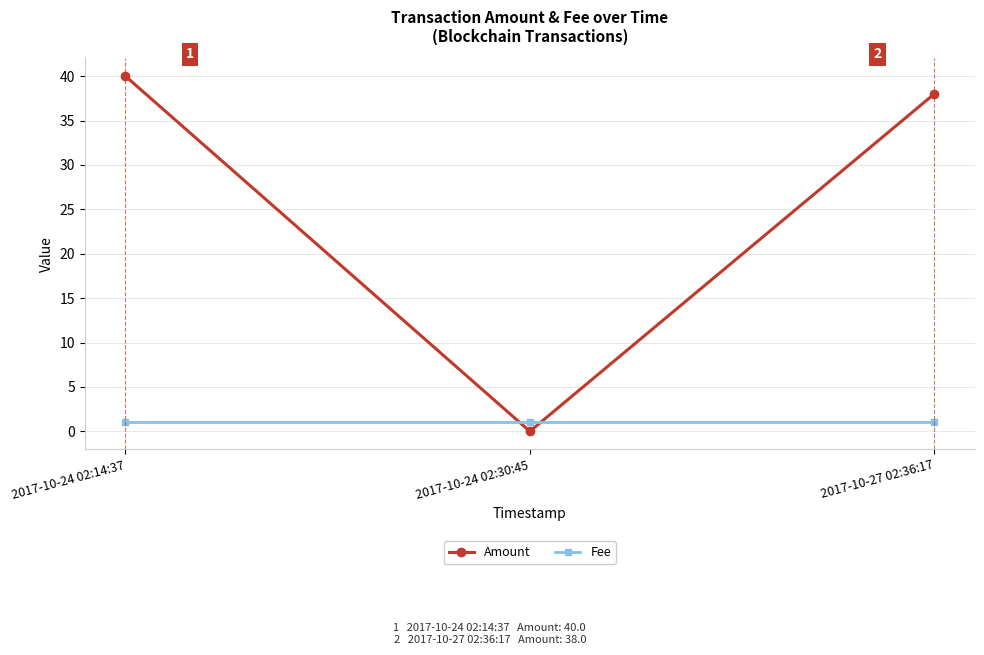

Does the chart have visible grid lines?

Yes